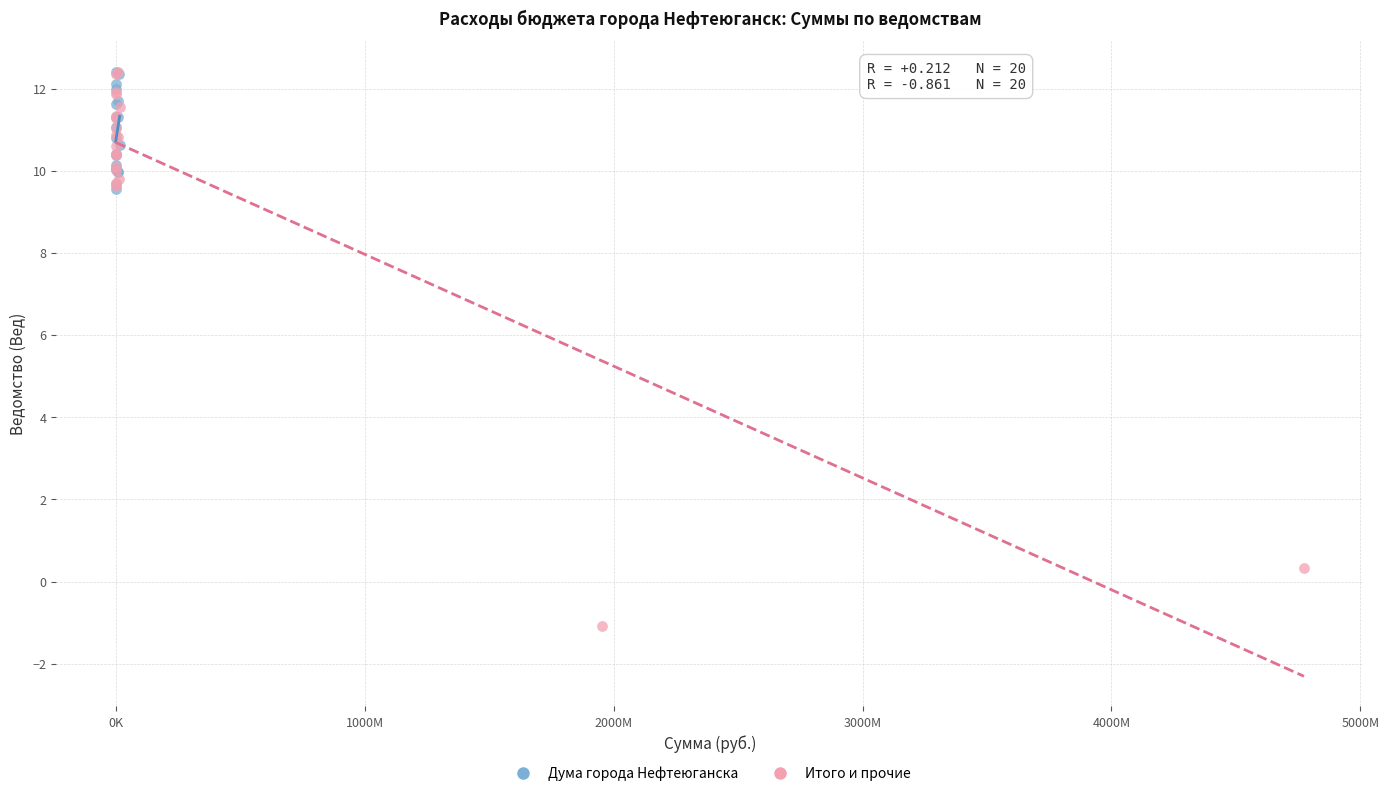

Which series contains the lowest Y value?

Итого и прочие